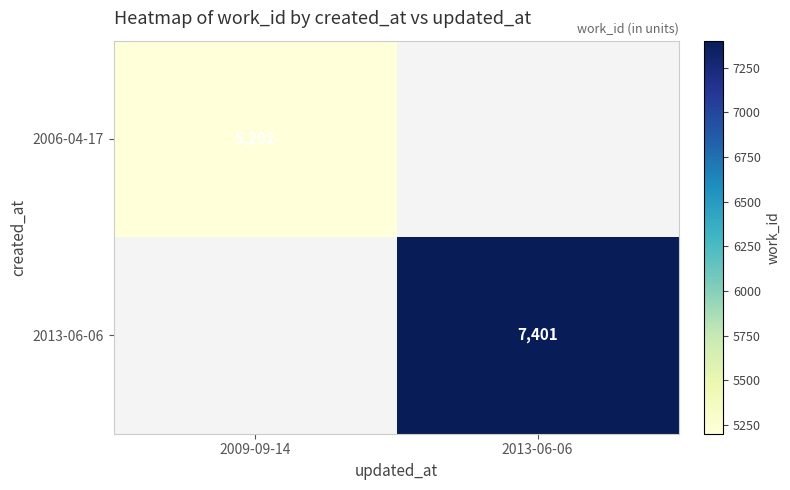

At how many categories does at least one series exceed 5861?

1